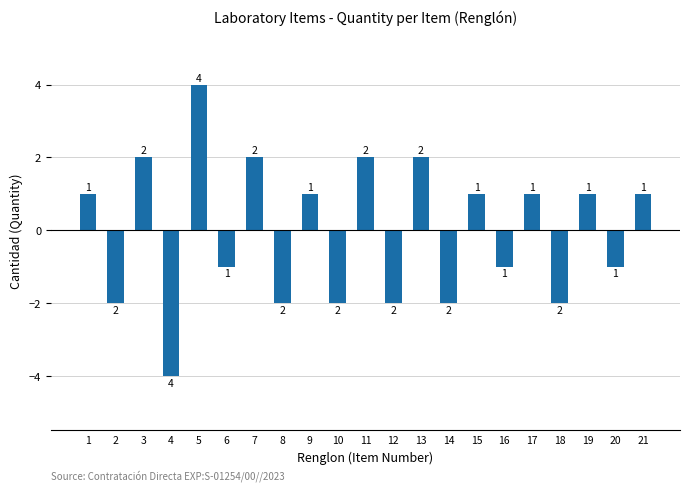

Reading left to right, transcribe all the data shown in this chart.

1	-2	2	-4	4	-1	2	-2	1	-2	2	-2	2	-2	1	-1	1	-2	1	-1	1